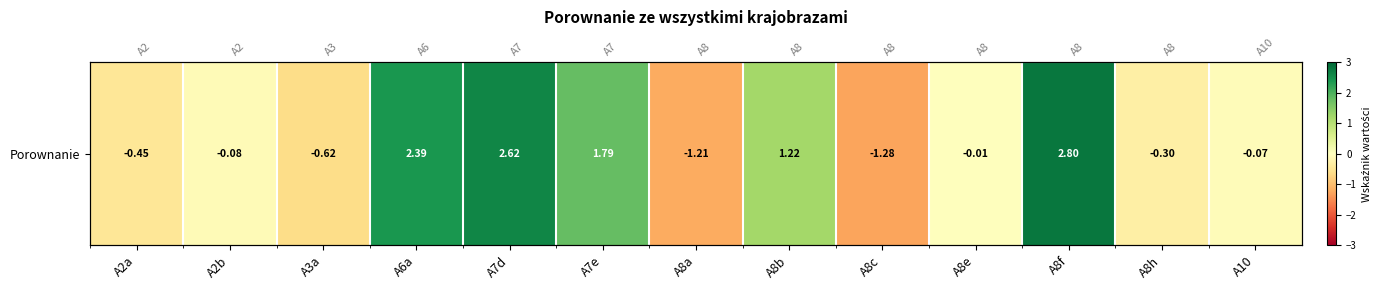

How many series are shown in this chart?

1